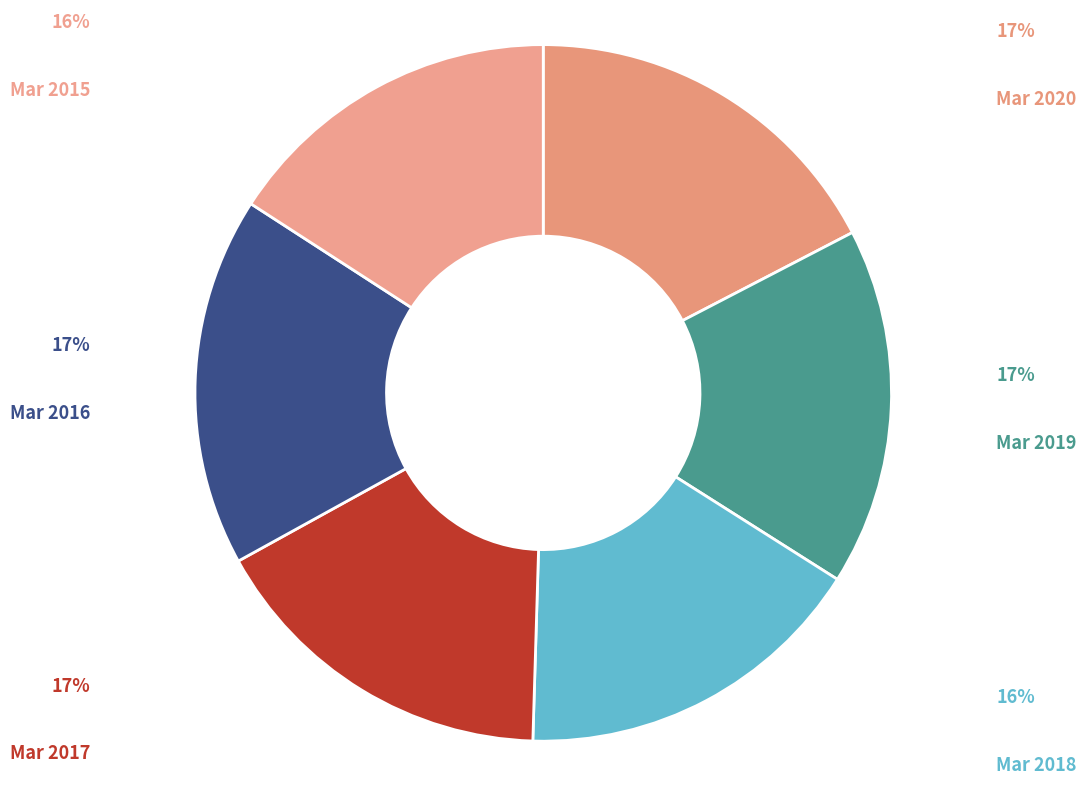

Is there a majority slice in this chart?

No